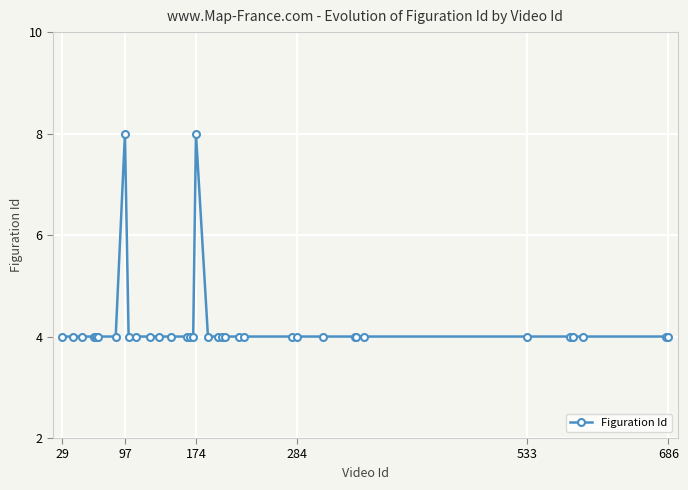

What is the difference between the second highest and second lowest values?

4